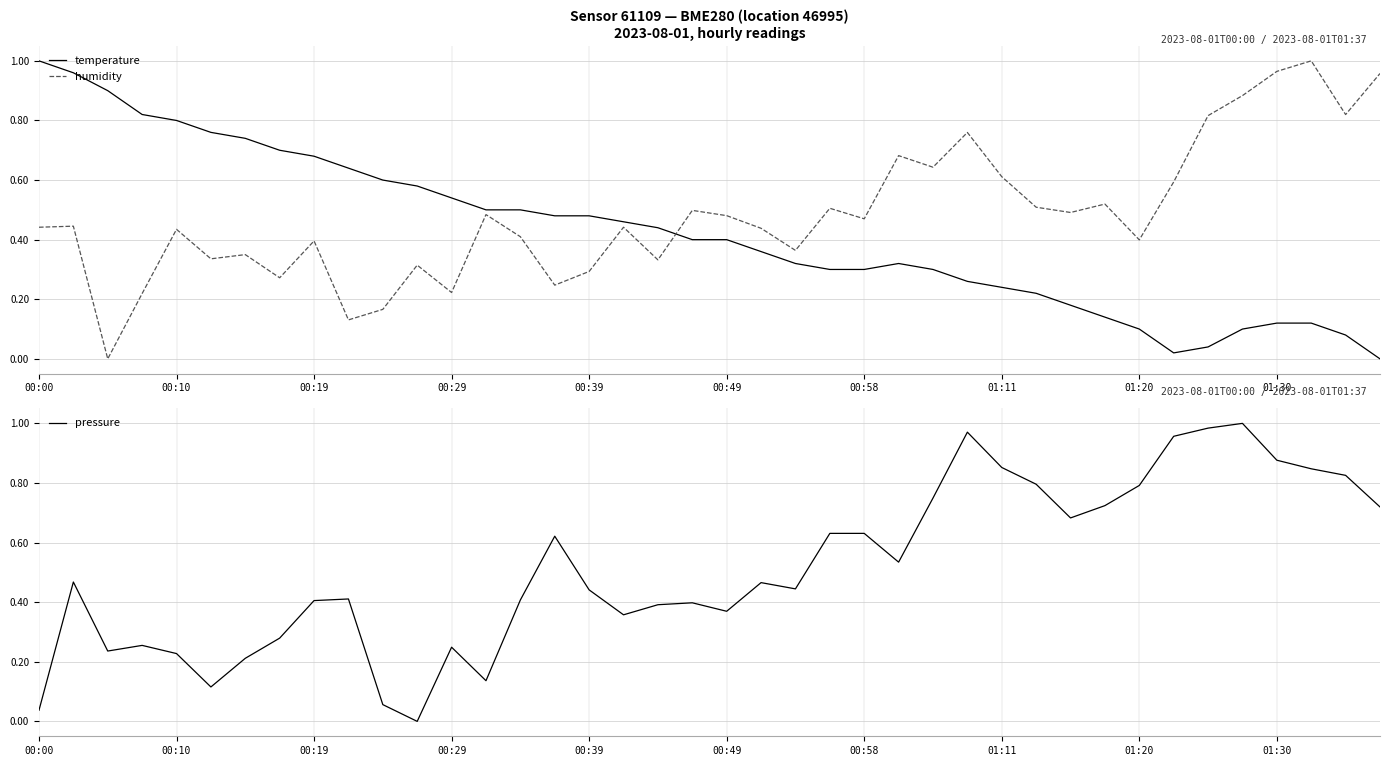

How many data points in pressure are above 0?

39